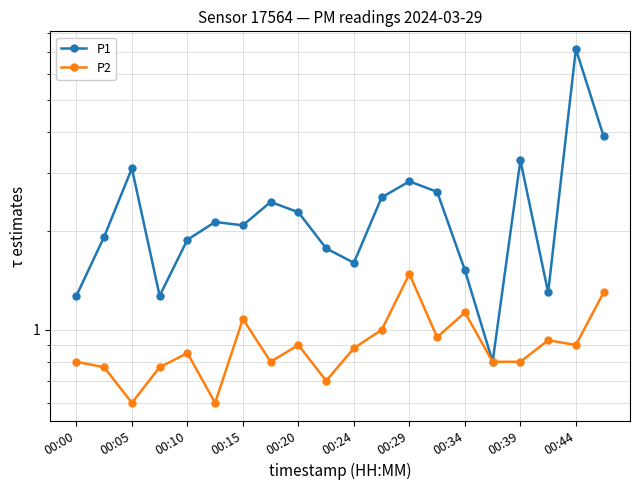

Which series has the widest spread of values?

P1